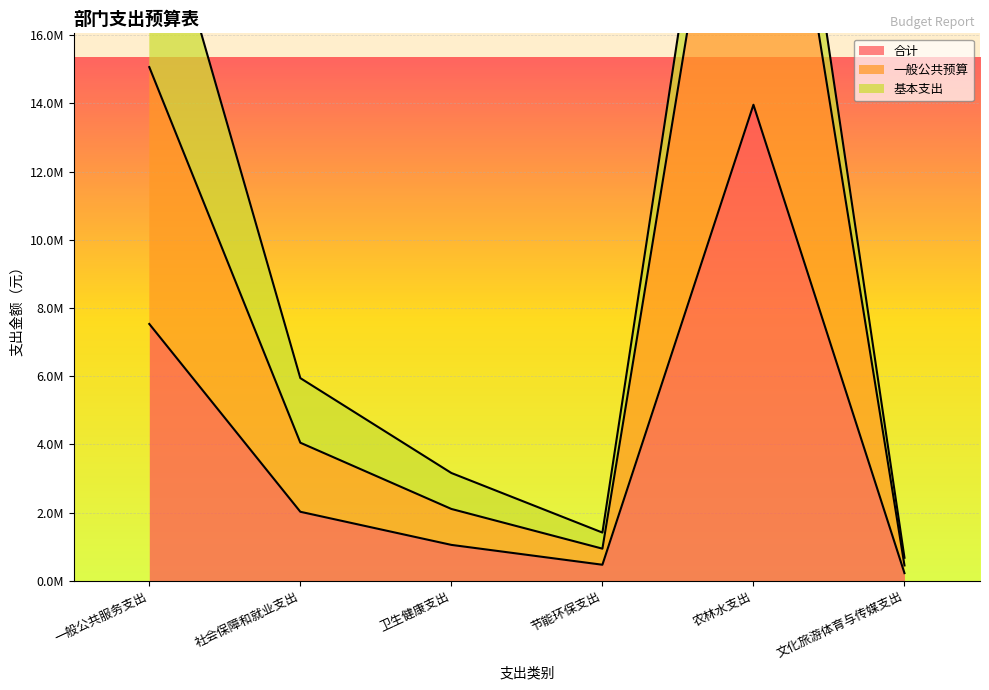

What is the difference between the 一般公共预算 values at 农林水支出 and 文化旅游体育与传媒支出?

27463584.1